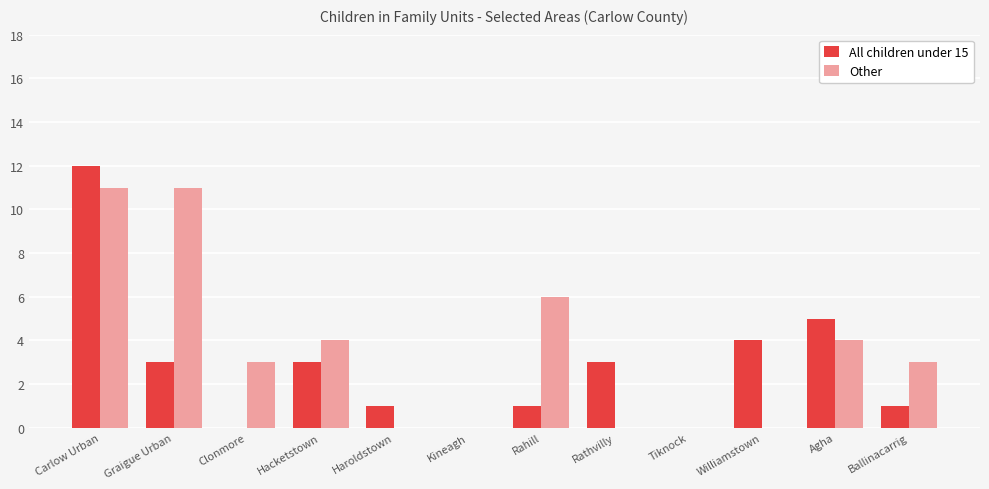

Which series changed the most between Rahill and Williamstown?

Other